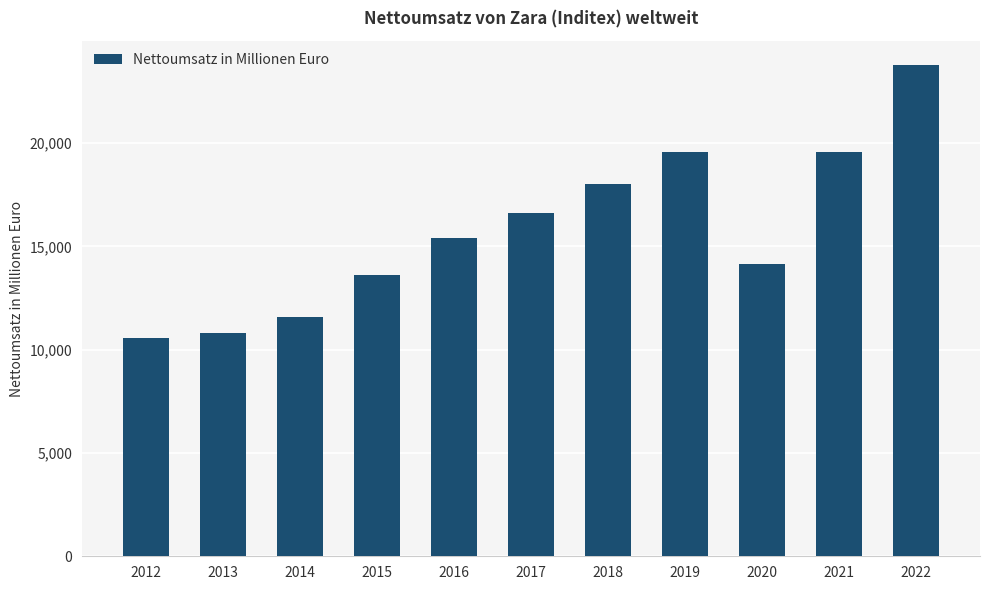

Which has a higher value, 2019 or 2012?

2019